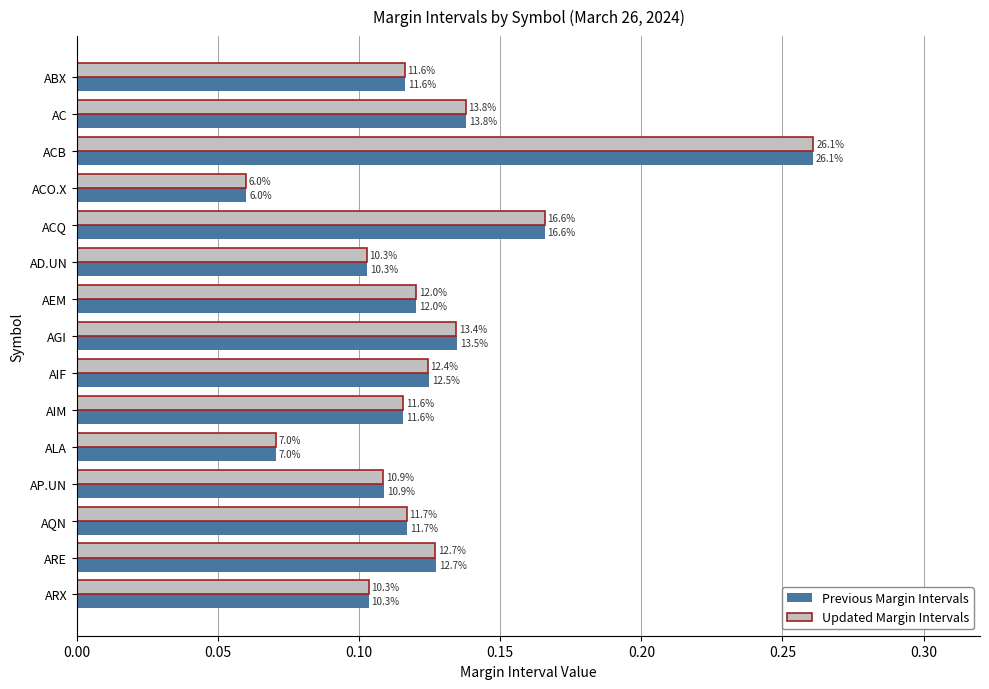

What are all the series names shown in the legend?

Previous Margin Intervals, Updated Margin Intervals